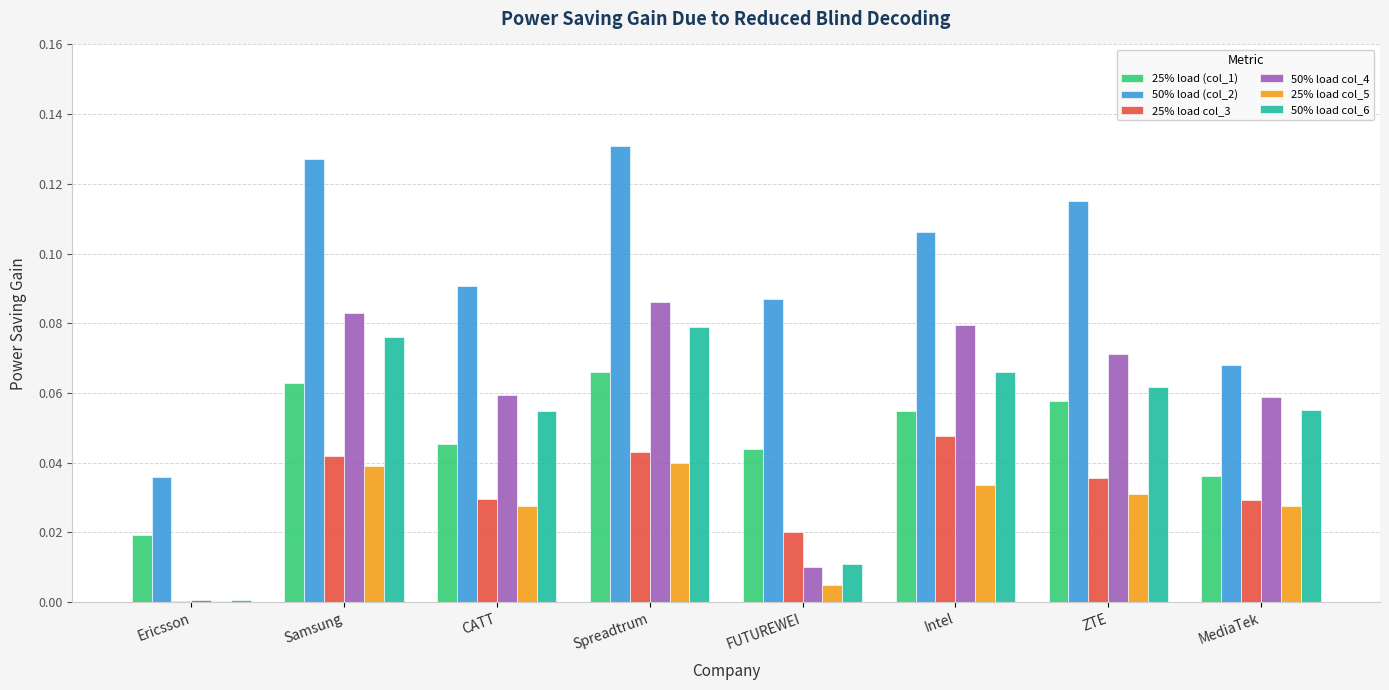

At which category does the chart reach its peak across all series?

Spreadtrum